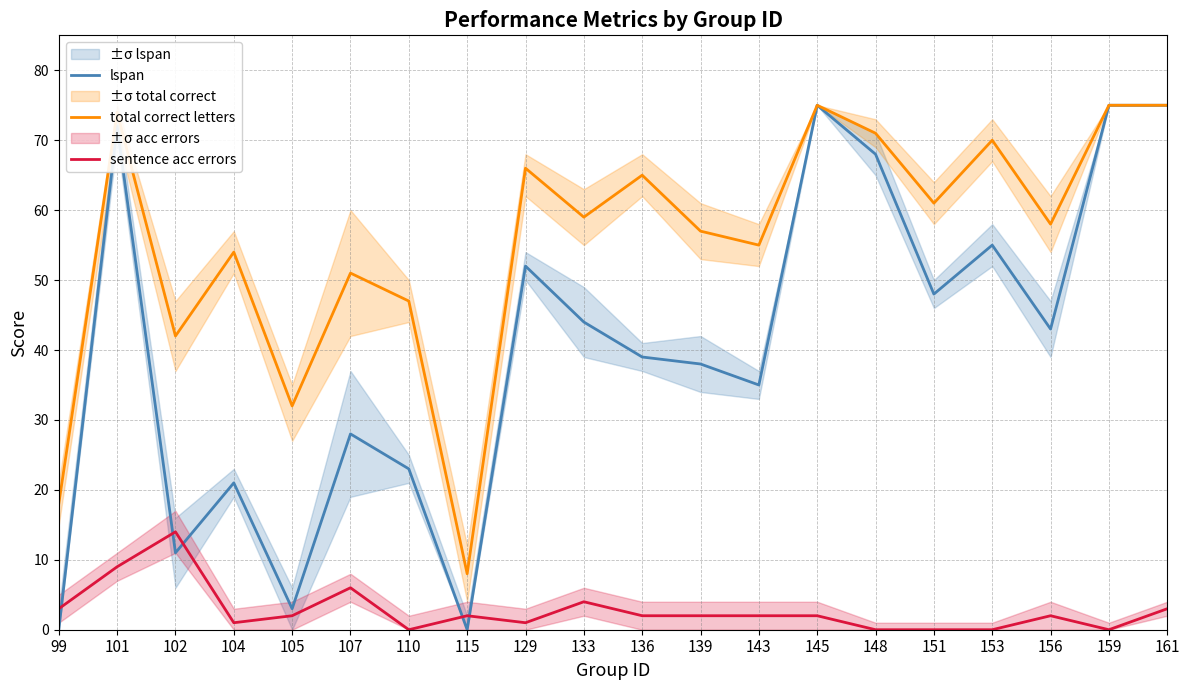

Is it true that lspan equals 28 at 107?

True